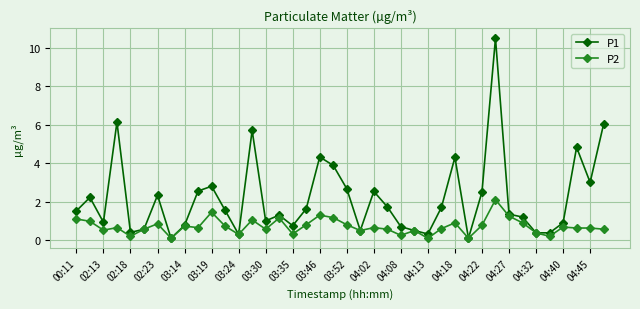

What is the difference between the maximum and second lowest values in the P2 series?

2.0